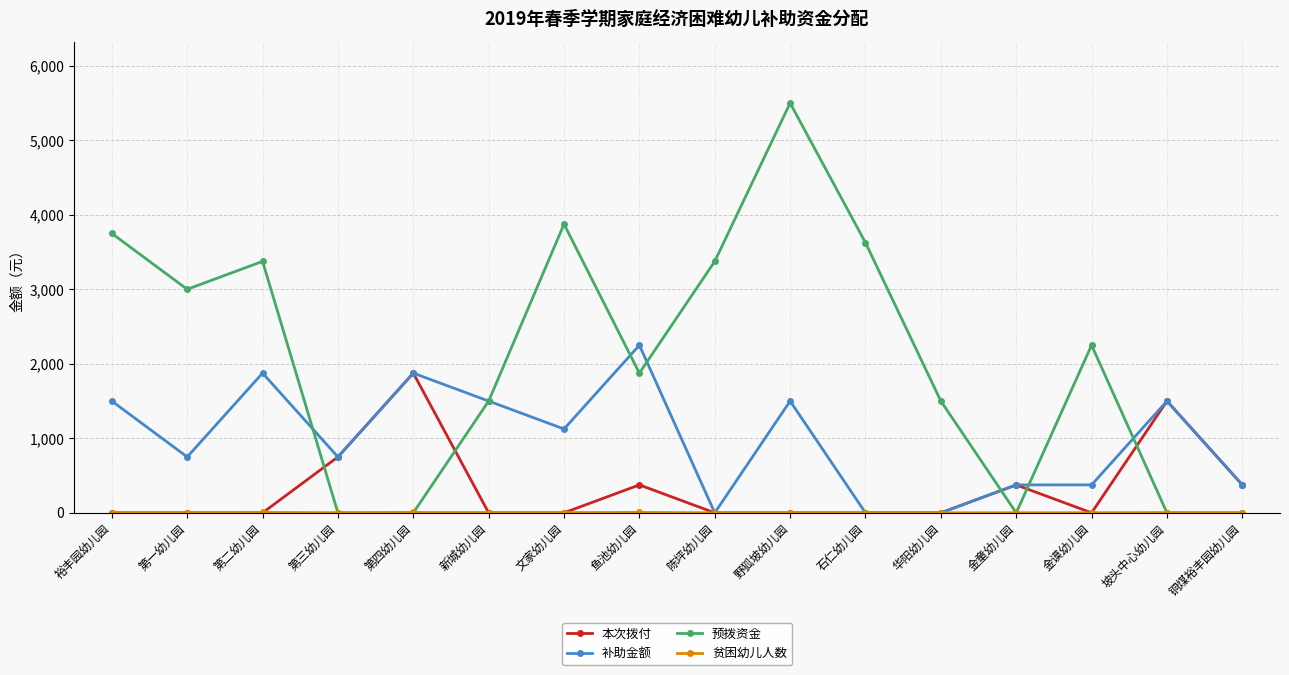

What is the greatest value displayed?

5500